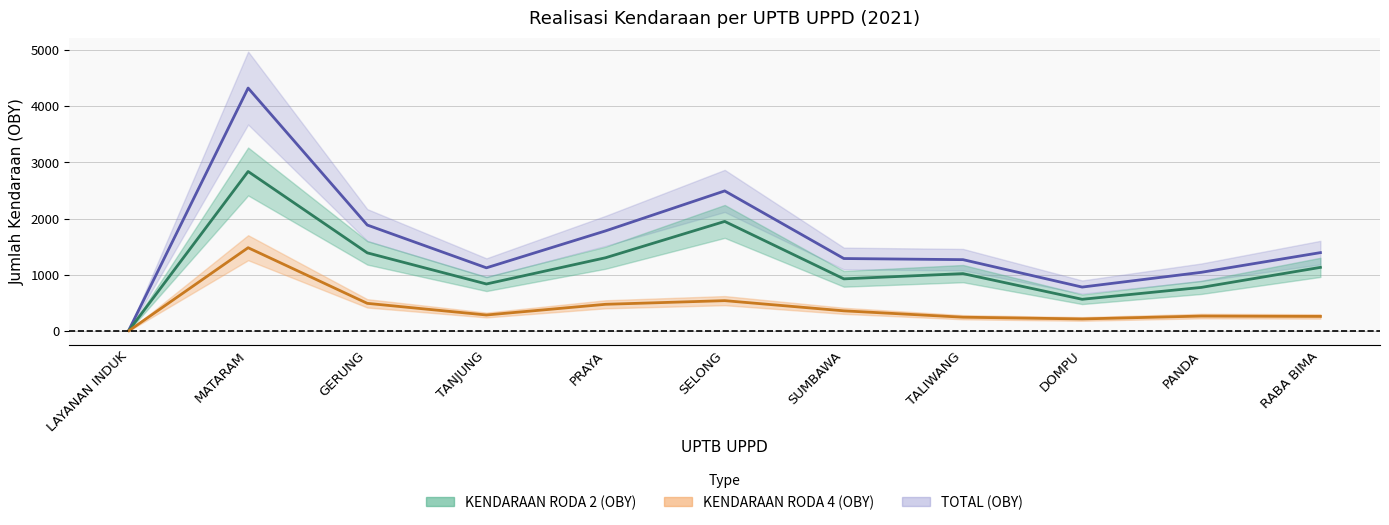

What is the total value across all series at MATARAM?

8636